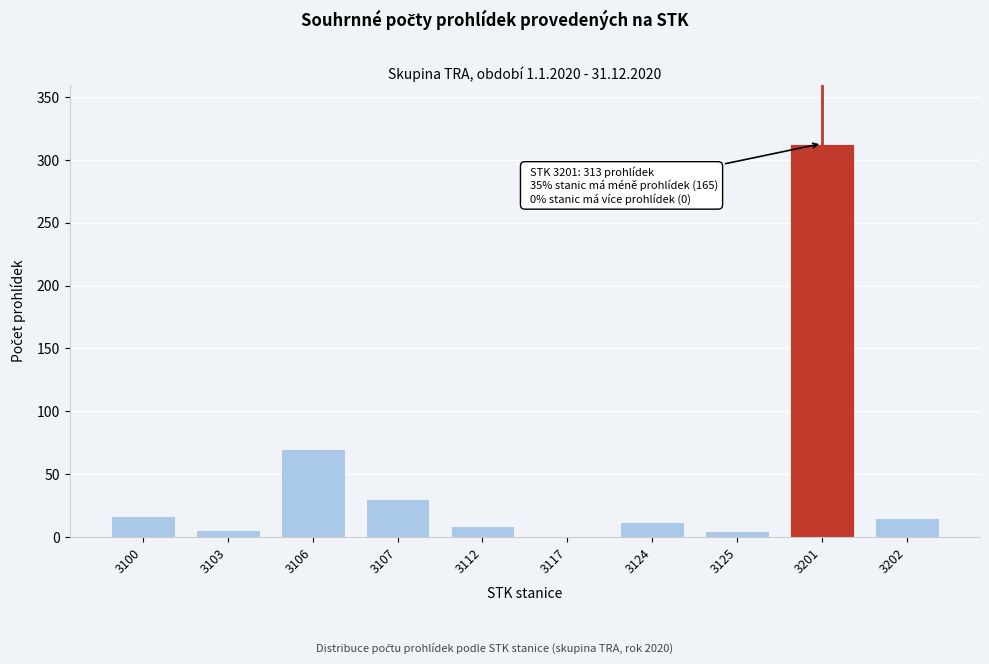

What is the maximum value shown in the chart?

313